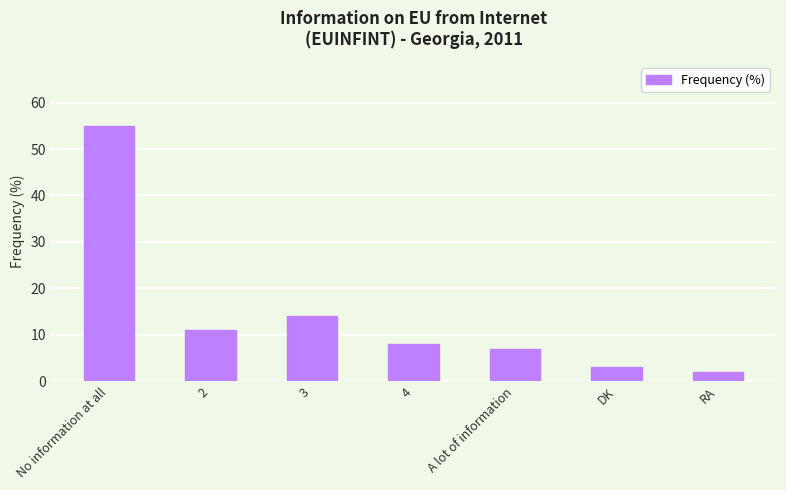

Count the number of categories in the chart.

7